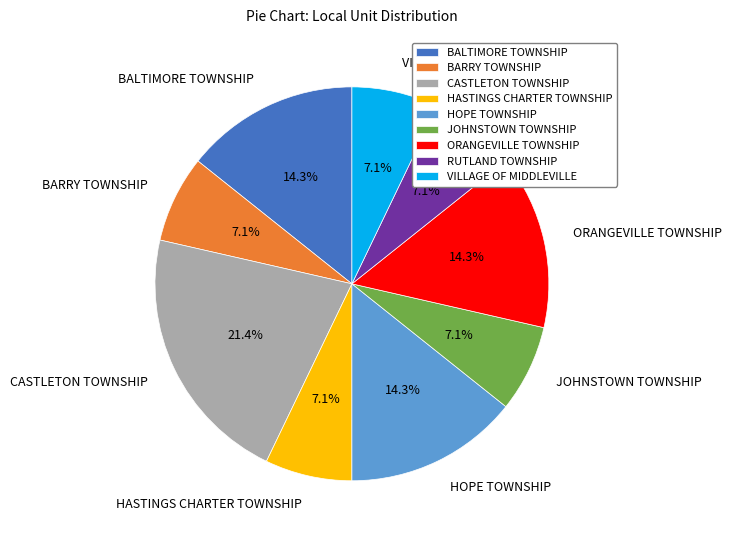

Is there a majority slice in this chart?

No